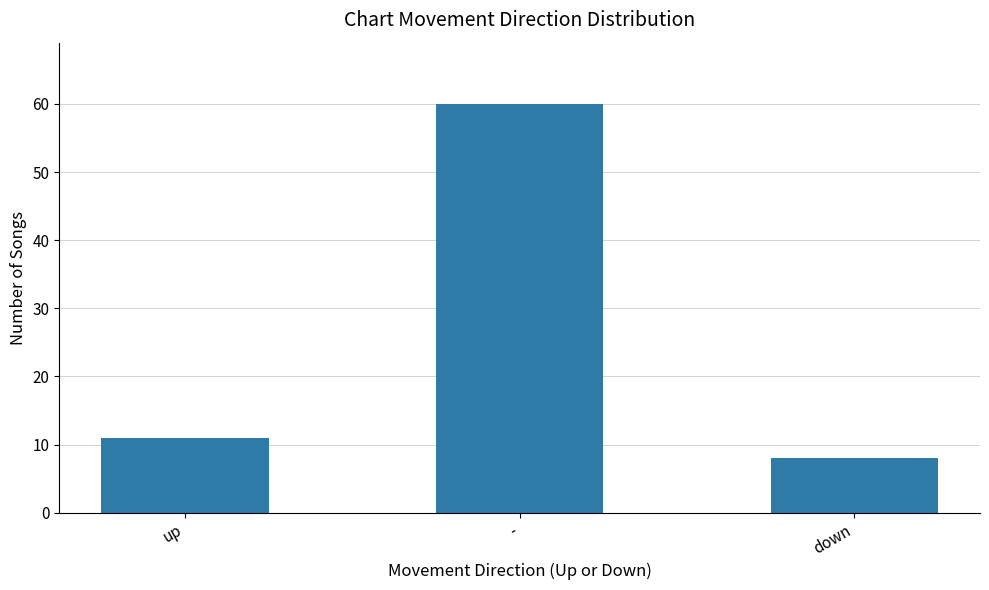

Does the chart contain any negative values?

No